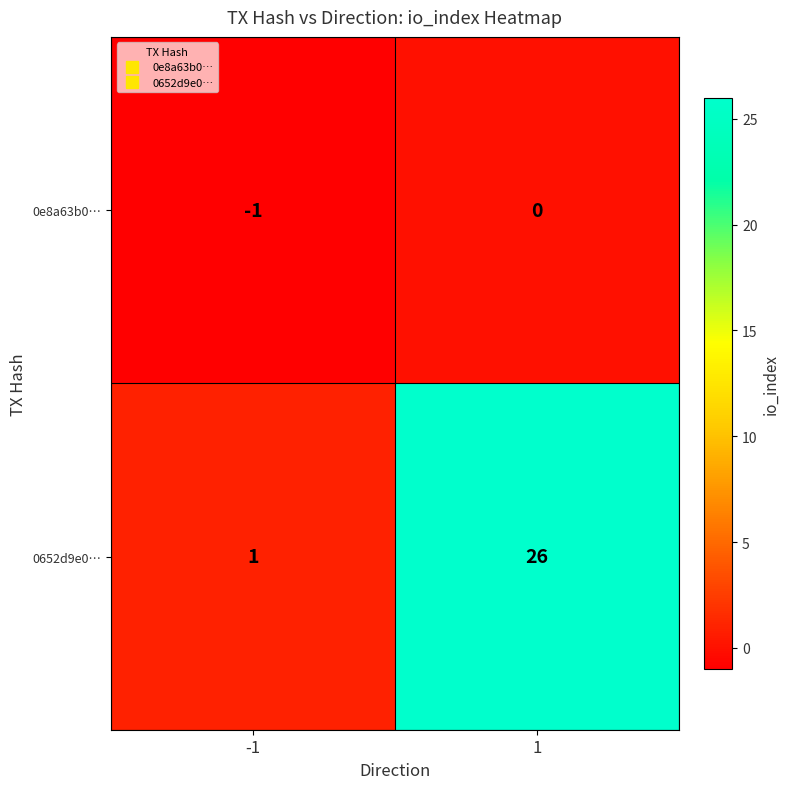

At how many categories does at least one series exceed 16?

1